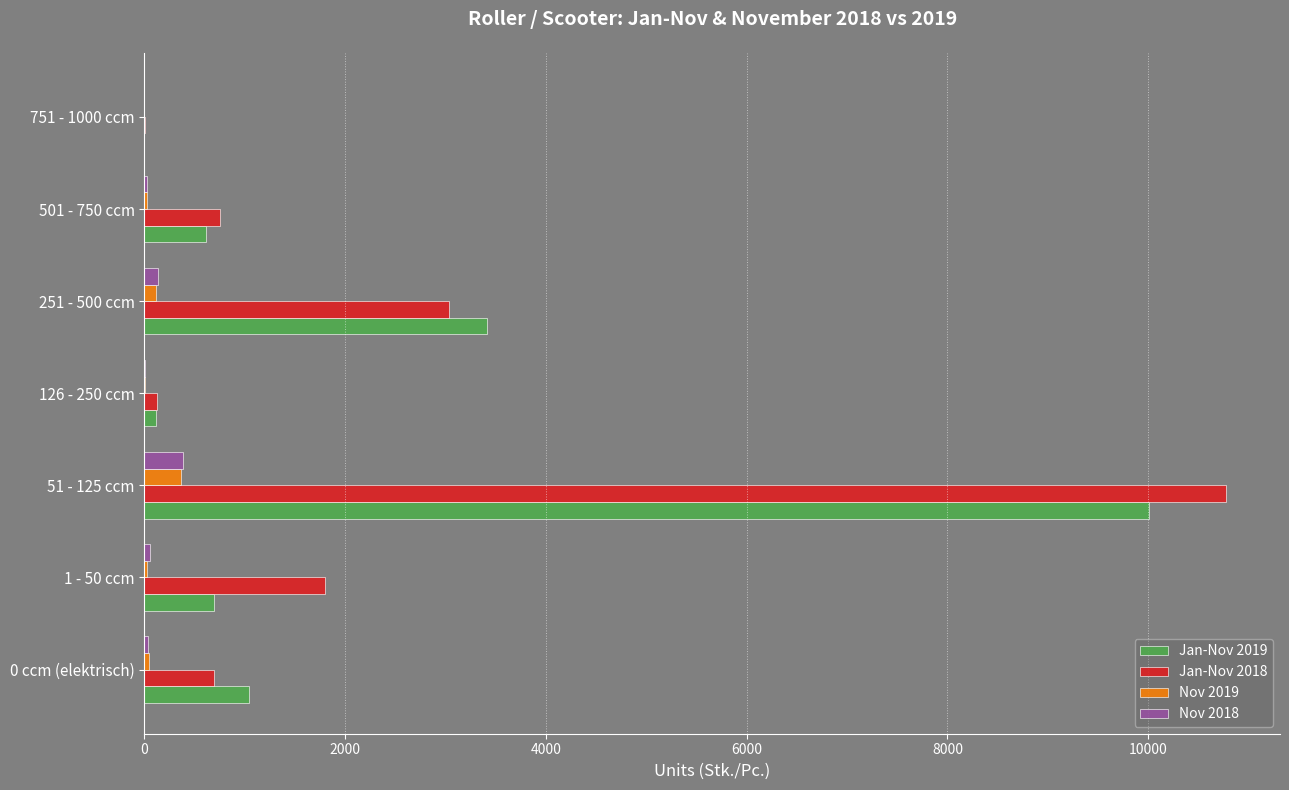

What are all the series names shown in the legend?

Jan-Nov 2019, Jan-Nov 2018, Nov 2019, Nov 2018